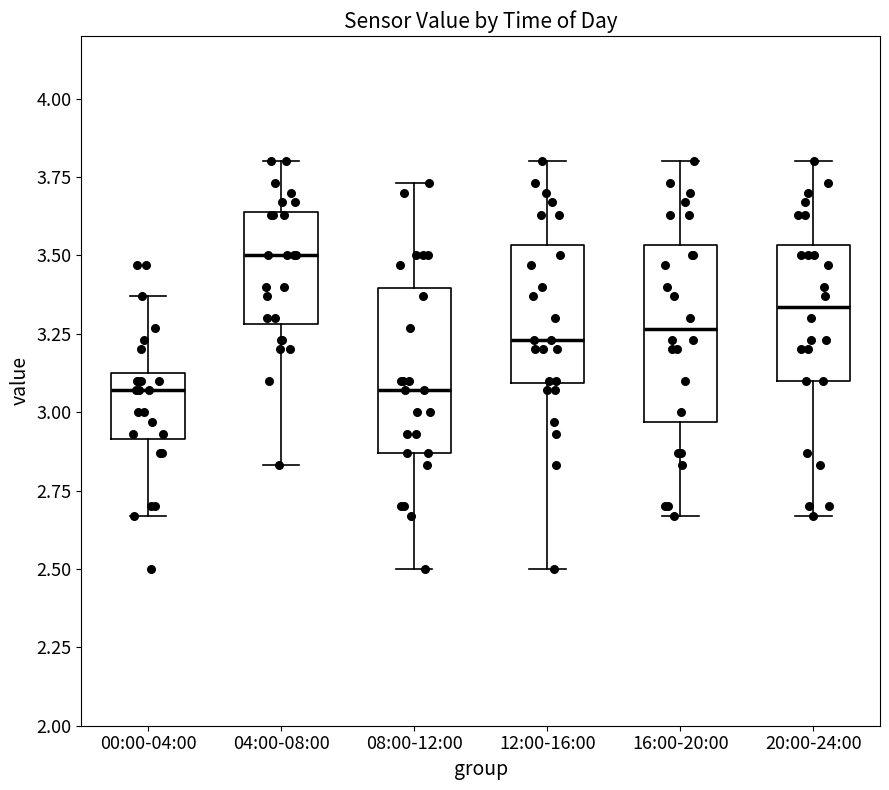

Where does the lower whisker of the box for 04:00-08:00 end on the y-axis? The values are not printed on the chart, so give them approximately, as read against the axis.

2.85